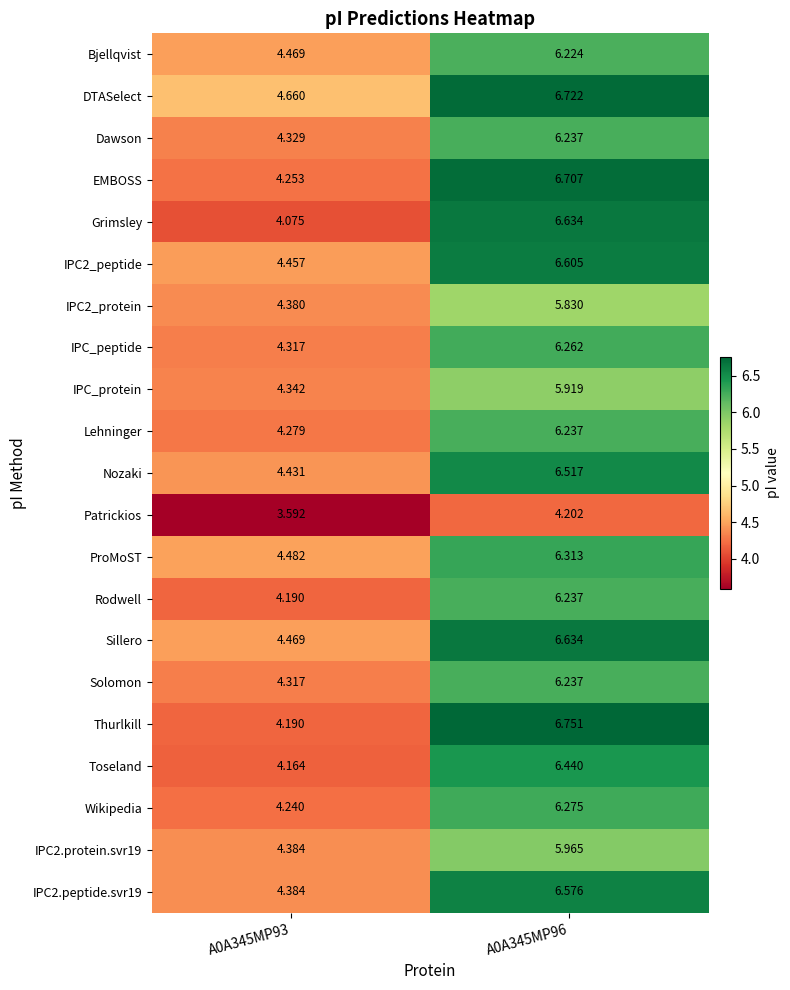

How many values in the IPC2.protein.svr19 series are below 5?

1